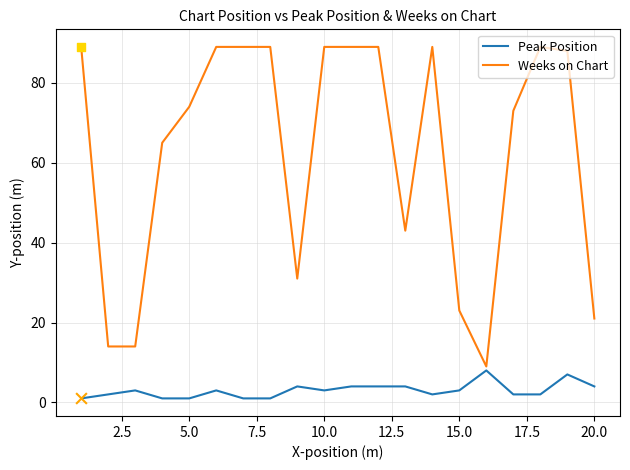

What is the difference between the maximum and minimum values in the Weeks on Chart series?

80